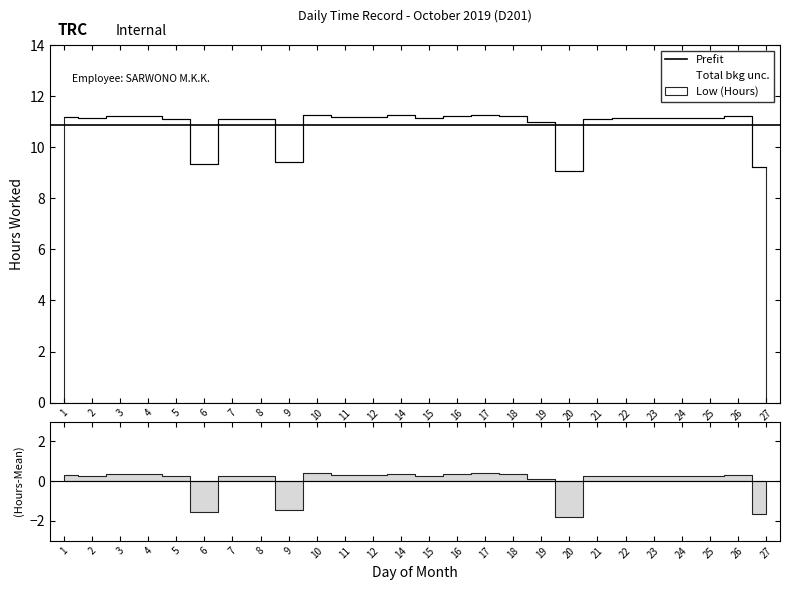

Count the number of values greater than 11.

21